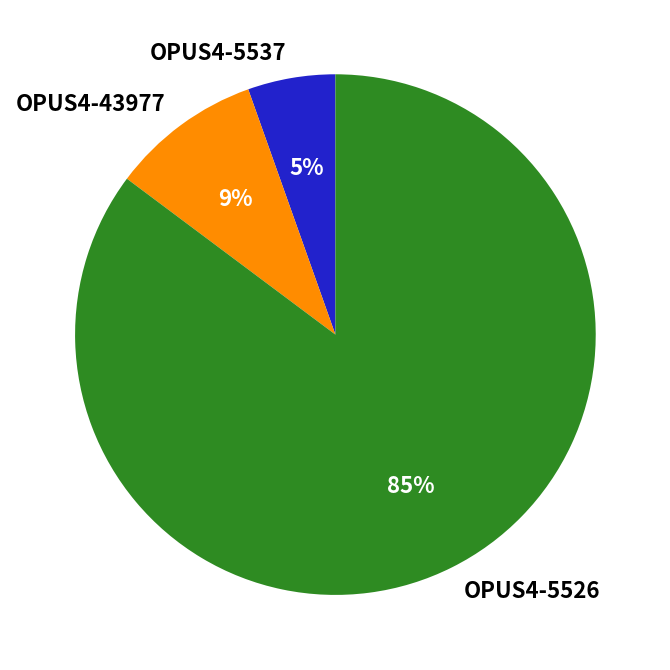

To the nearest percent, what is the combined percentage of OPUS4-5526 and OPUS4-5537?

91%